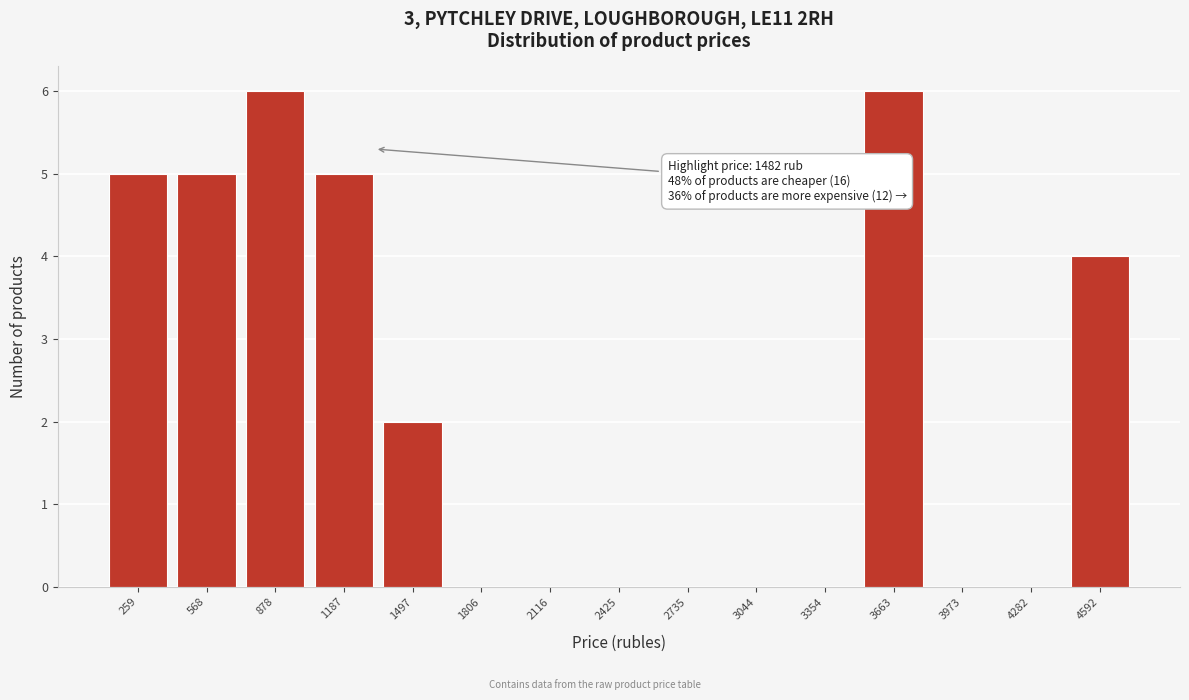

Reading right to left, extract all data points from this chart.

4592=4	4282=0	3973=0	3663=6	3354=0	3044=0	2735=0	2425=0	2116=0	1806=0	1497=2	1187=5	878=6	568=5	259=5